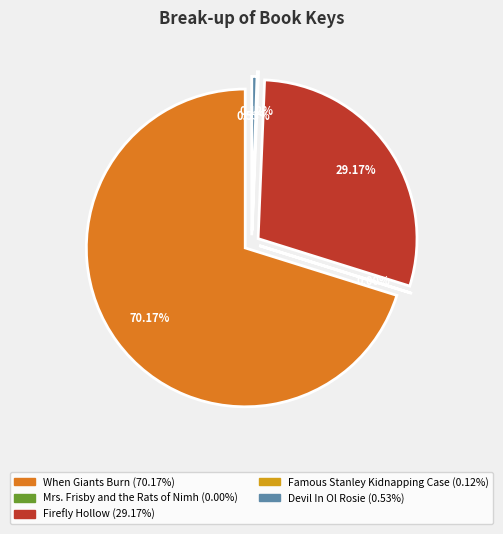

To the nearest percent, what is the difference between the largest and smallest slice percentages?

70%